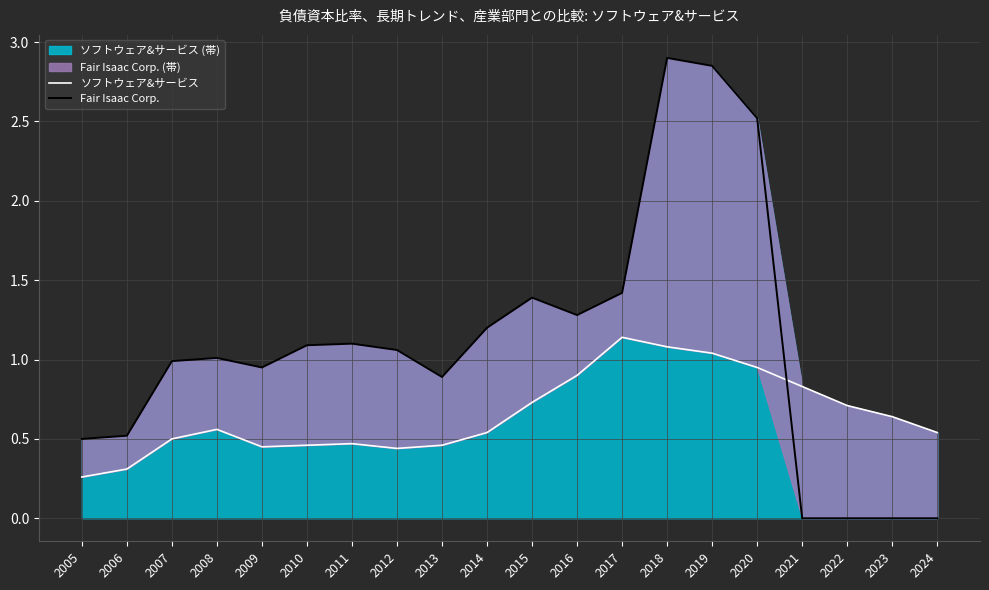

Reading left to right, what are all the values shown in this chart?

ソフトウェア&サービス: 2005=0.3	2006=0.3	2007=0.5	2008=0.6	2009=0.5	2010=0.5	2011=0.5	2012=0.4	2013=0.5	2014=0.5	2015=0.7	2016=0.9	2017=1.1	2018=1.1	2019=1.0	2020=0.9	2021=0.8	2022=0.7	2023=0.6	2024=0.5
Fair Isaac Corp.: 2005=0.5	2006=0.5	2007=1.0	2008=1.0	2009=0.9	2010=1.1	2011=1.1	2012=1.1	2013=0.9	2014=1.2	2015=1.4	2016=1.3	2017=1.4	2018=2.9	2019=2.9	2020=2.5	2021=0.0	2022=0.0	2023=0.0	2024=0.0